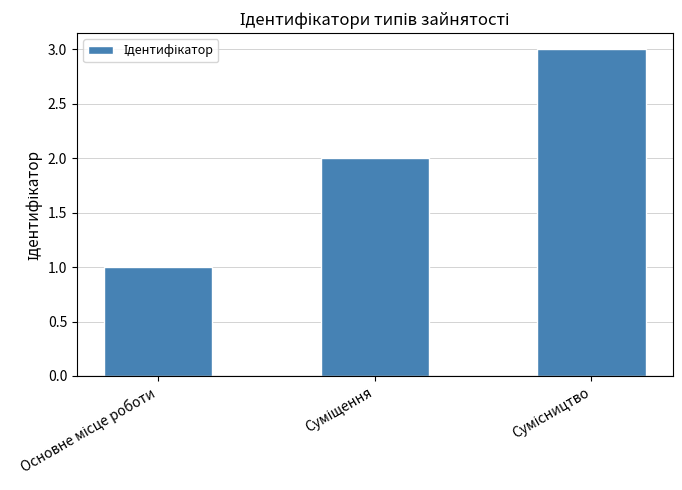

What is the maximum value shown in the chart?

3